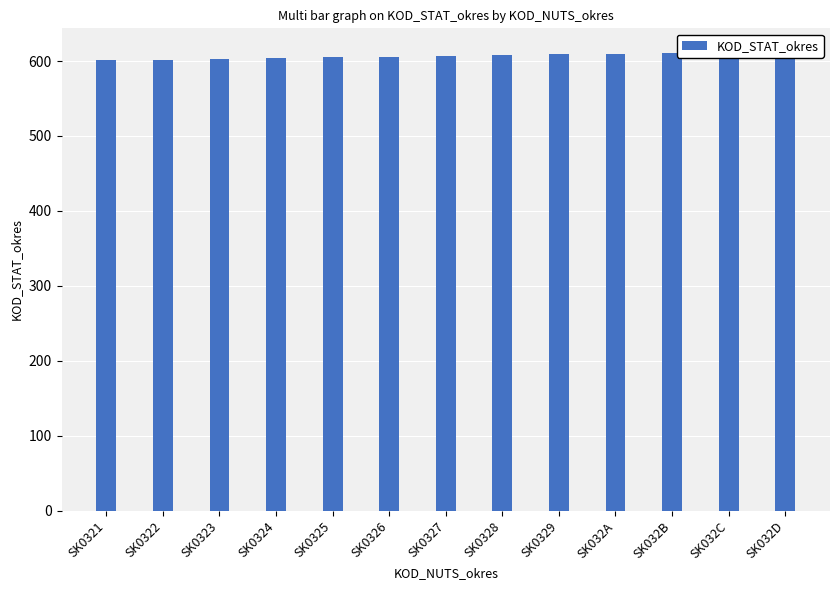

Which has a higher value, SK0324 or SK032D?

SK032D